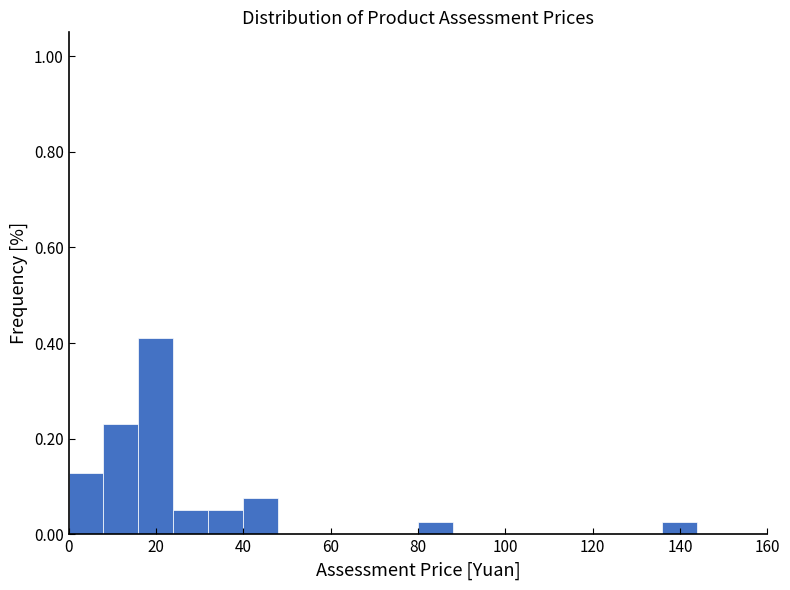

Reading left to right, transcribe this chart: for each bar, give the range it covers on the x-axis and its height. The values are not printed on the chart, so give them approximately, as read against the axis.

0 to 8: 0.12
8 to 16: 0.24
16 to 24: 0.42
24 to 32: 0.06
32 to 40: 0.06
40 to 48: 0.08
48 to 56: 0
56 to 64: 0
64 to 72: 0
72 to 80: 0
80 to 88: 0.02
88 to 96: 0
96 to 104: 0
104 to 112: 0
112 to 120: 0
120 to 128: 0
128 to 136: 0
136 to 144: 0.02
144 to 152: 0
152 to 160: 0